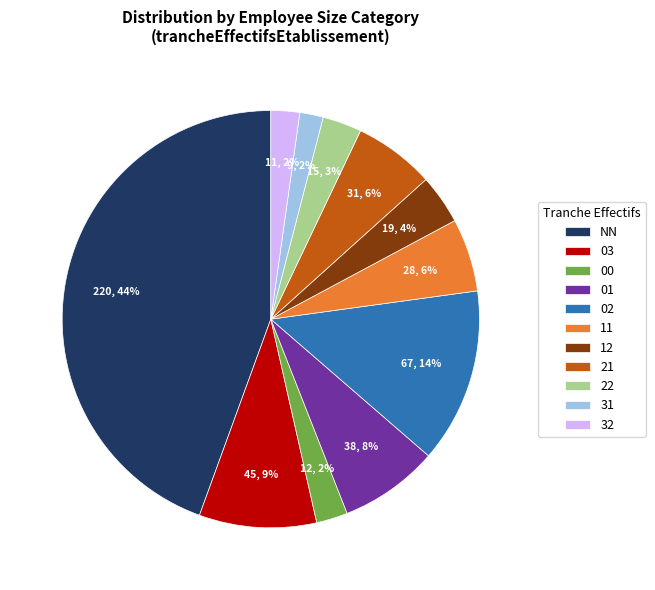

Count the number of slices in the pie.

11